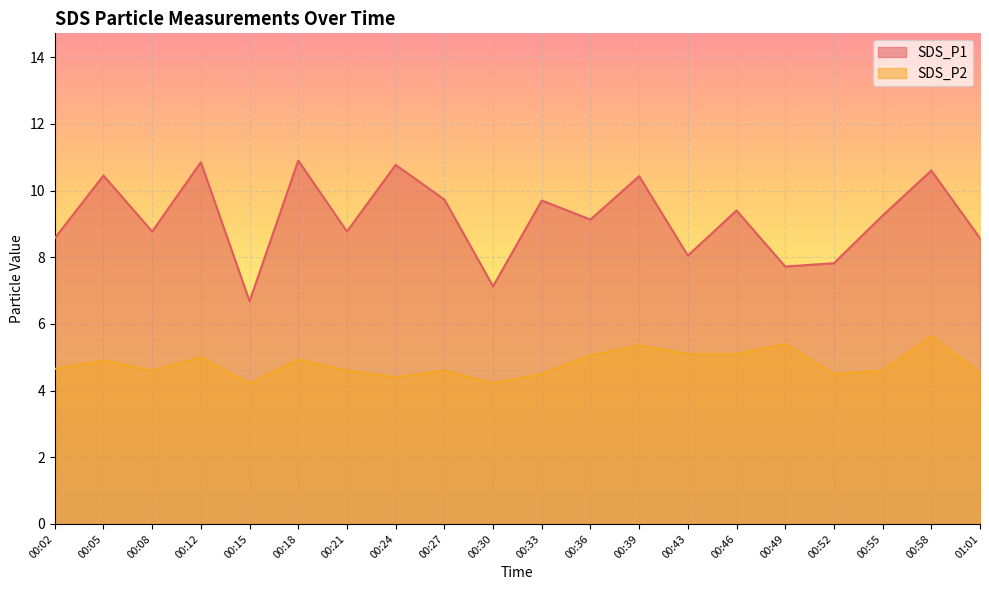

What is the difference between the highest and lowest values at 00:55?

4.7